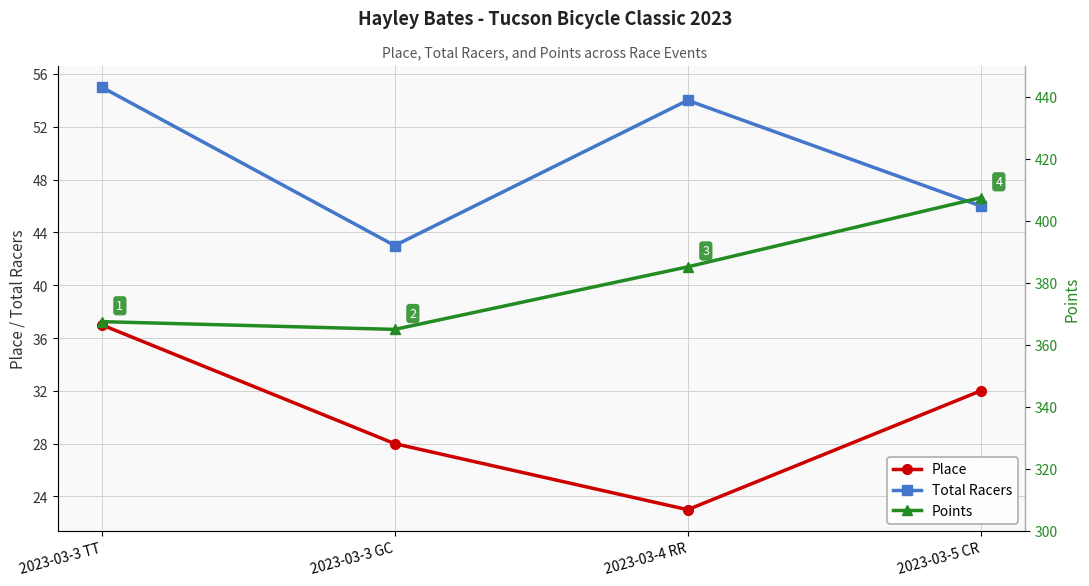

Is the value of Place at 2023-03-3 TT greater than the value of Total Racers at 2023-03-4 RR?

No